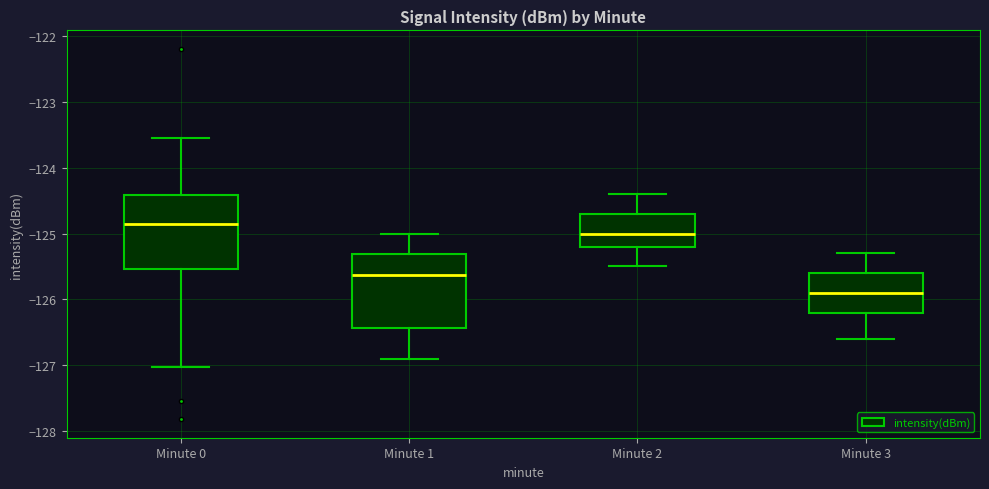

Reading left to right, transcribe this box plot: for each box, give where its median line is, the range the box spans, and where its two whiskers end, as read against the y-axis. The values are not printed on the chart, so give them approximately, as read against the axis.

Minute 0: median -124.9, box -125.5 to -124.4, whiskers -127.0 to -123.6
Minute 1: median -125.6, box -126.4 to -125.3, whiskers -126.9 to -125.0
Minute 2: median -125.0, box -125.2 to -124.7, whiskers -125.5 to -124.4
Minute 3: median -125.9, box -126.2 to -125.6, whiskers -126.6 to -125.3